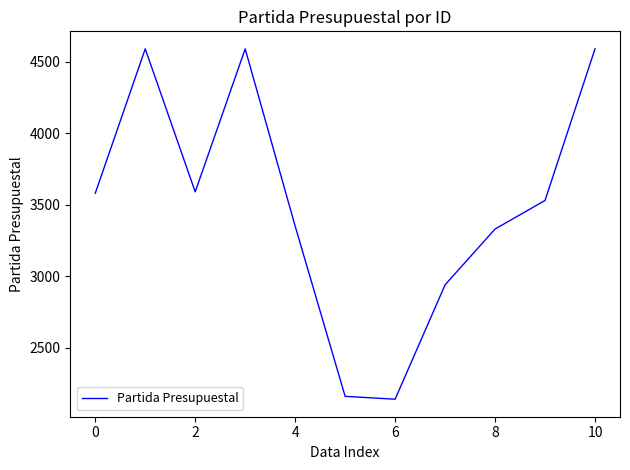

What is the minimum value shown in the chart?

2141